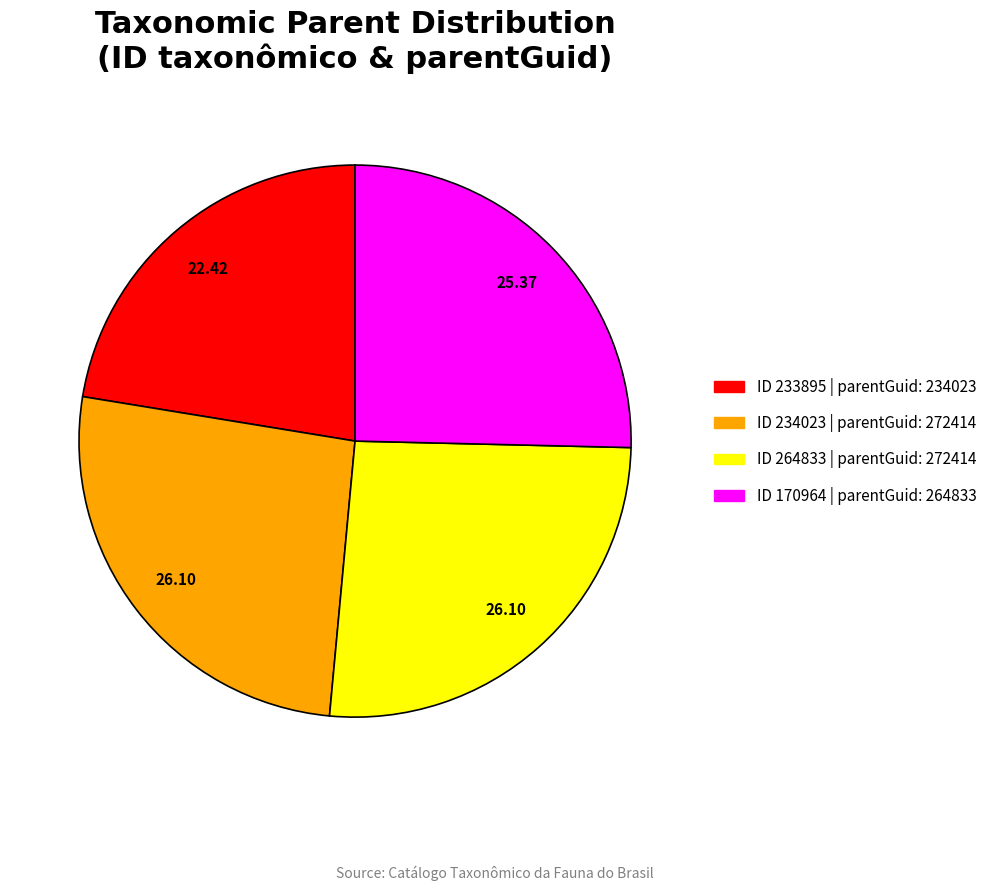

Is the sum of ID 234023 | parentGuid: 272414 and ID 170964 | parentGuid: 264833 greater than half?

Yes